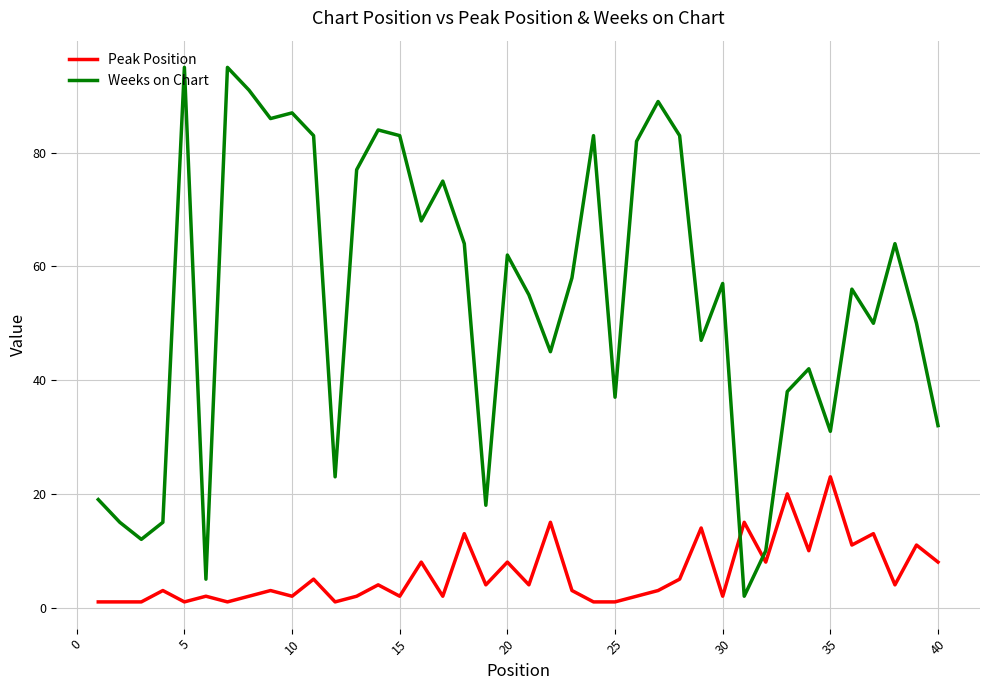

What is the highest value of the Peak Position series?

23